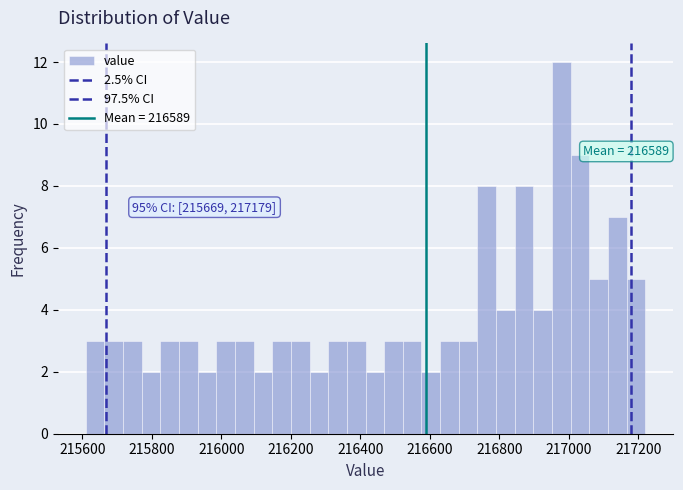

Read against the x-axis, roughly where is the centre of the tallest bar?

216980